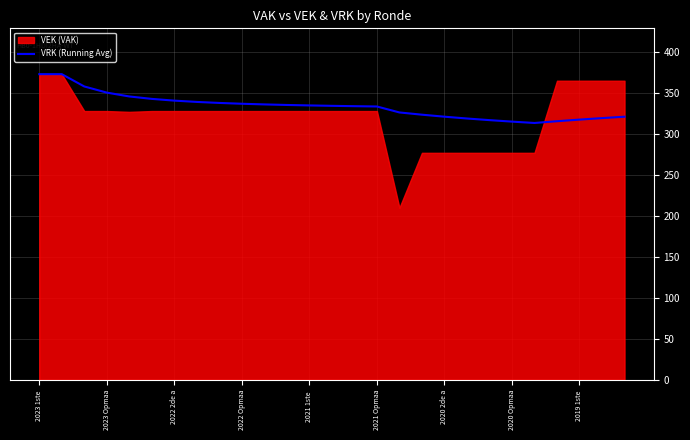

The value of VRK (Running Avg) at 2023 Opmaa is 350.5. True or false?

True